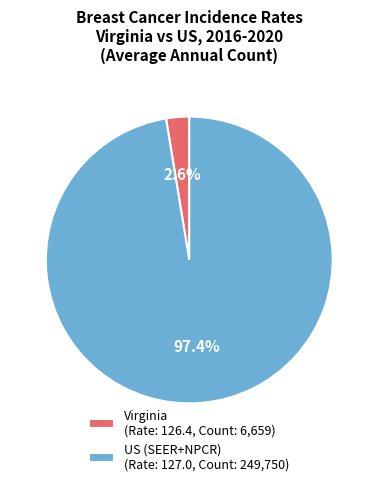

To the nearest percent, what is the difference between the largest and smallest slice percentages?

95%